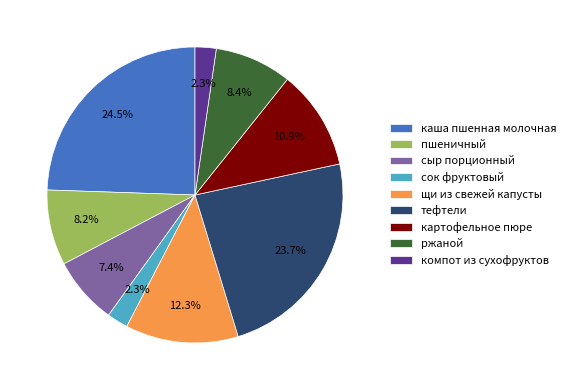

To the nearest percent, what is the combined percentage of ржаной and сок фруктовый?

11%